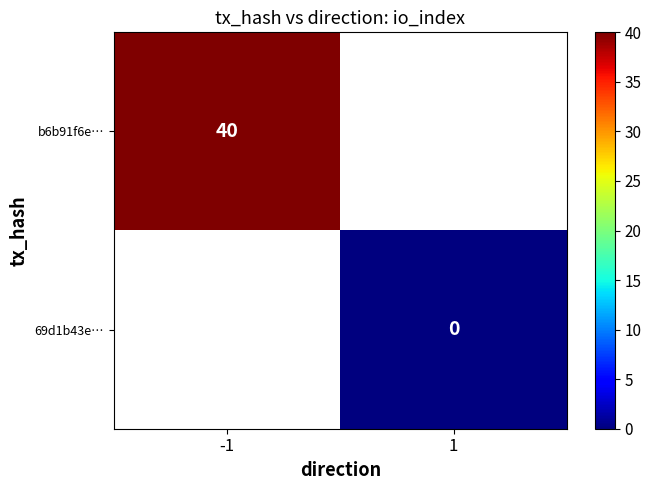

The value of b6b91f6e… at -1 is 40. True or false?

True